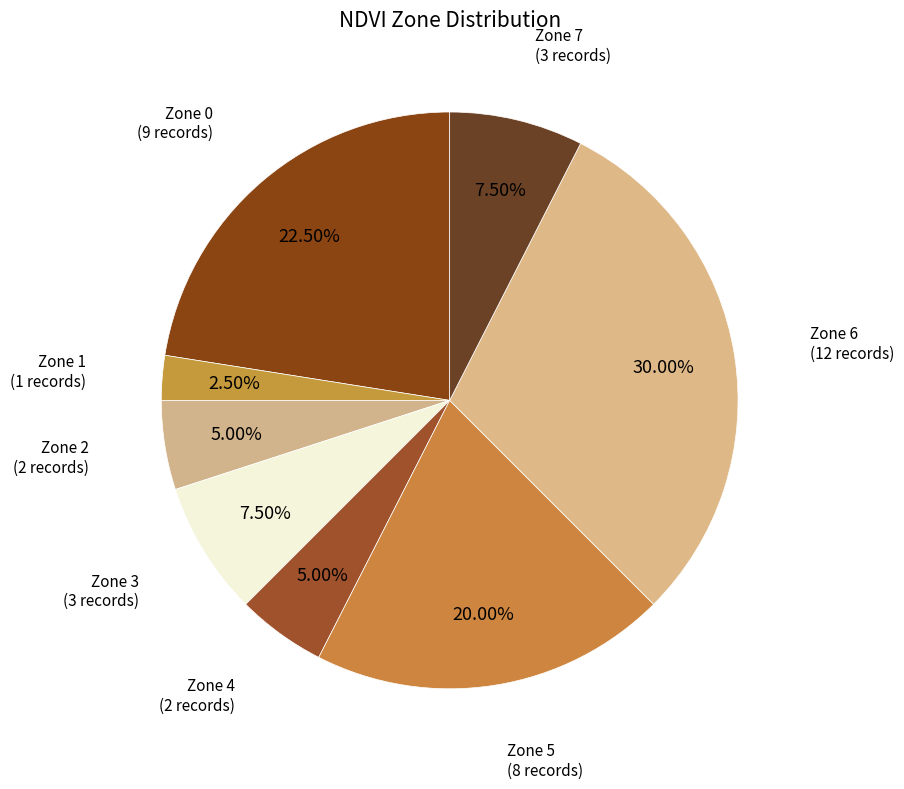

How many segments does this pie chart have?

8